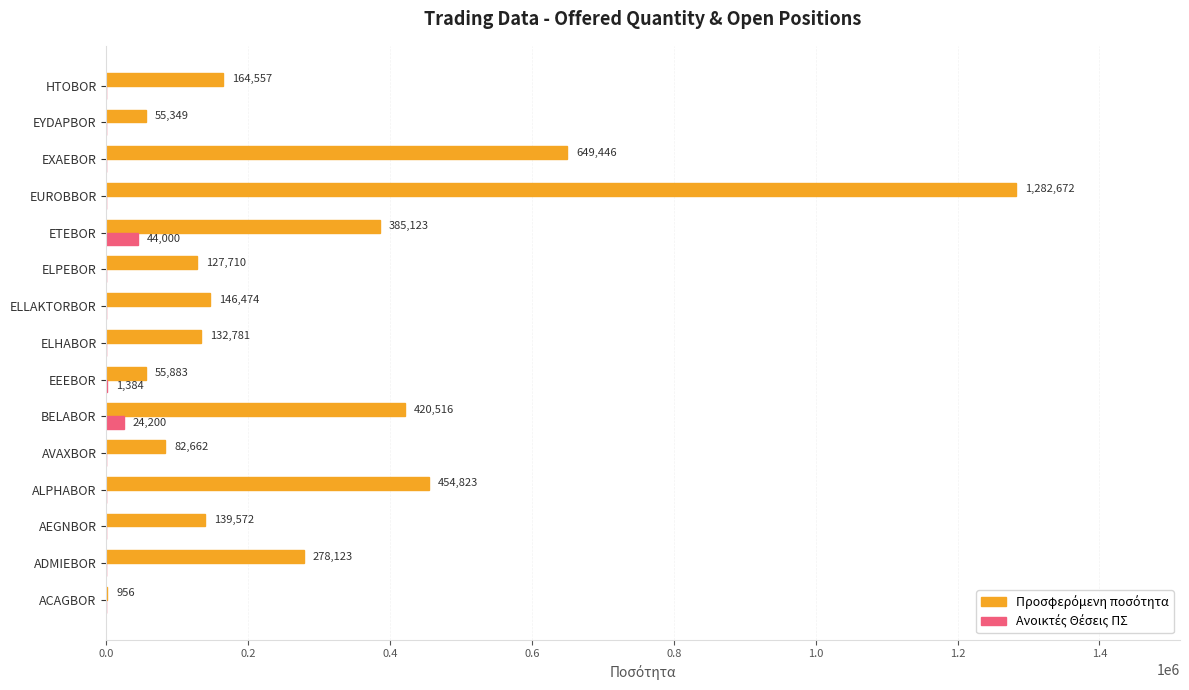

Which category has the highest value across all series?

EUROBBOR